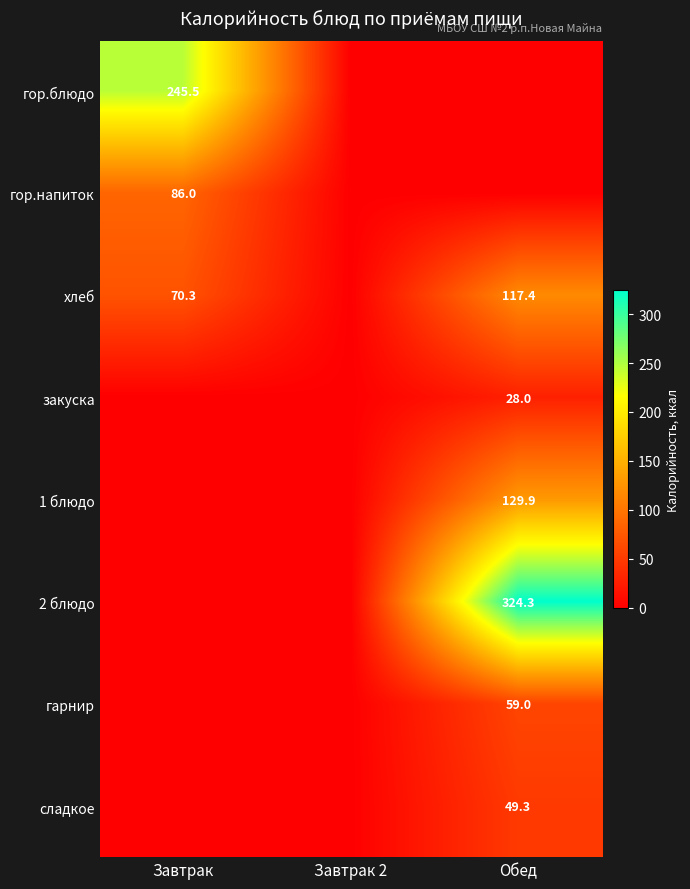

How many data points does each series have?

3